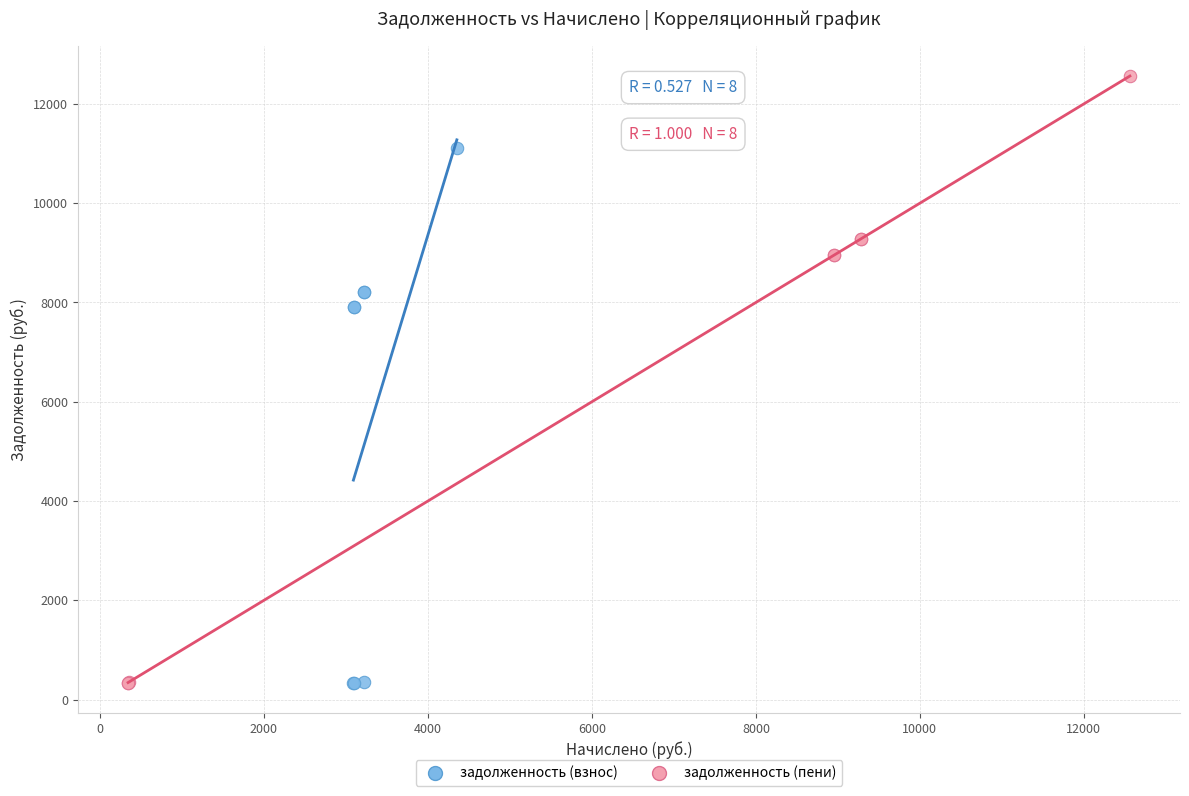

Which series has the widest spread of Y values?

задолженность (пени)